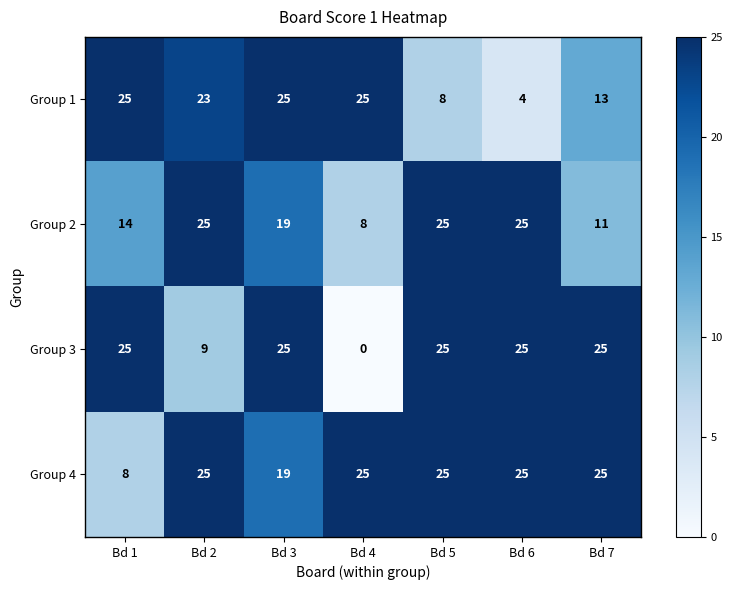

What is the total value across all series at Bd 2?

82